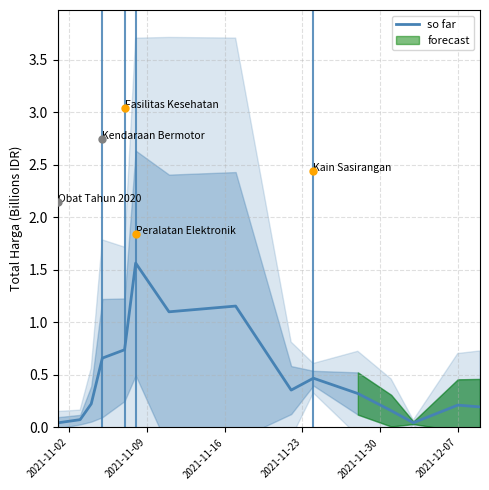

How many lines are shown in the chart?

1